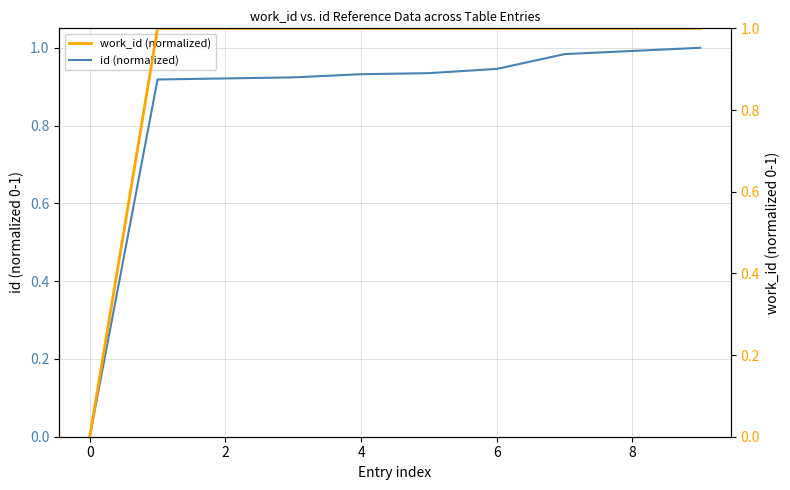

Is it true that id (normalized) equals 0.9 at 2?

True